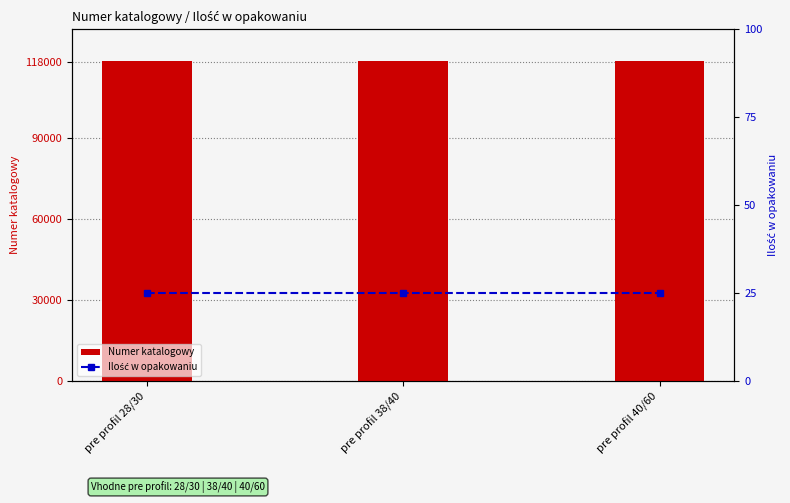

Which category has the lowest value across all series?

pre profil 28/30